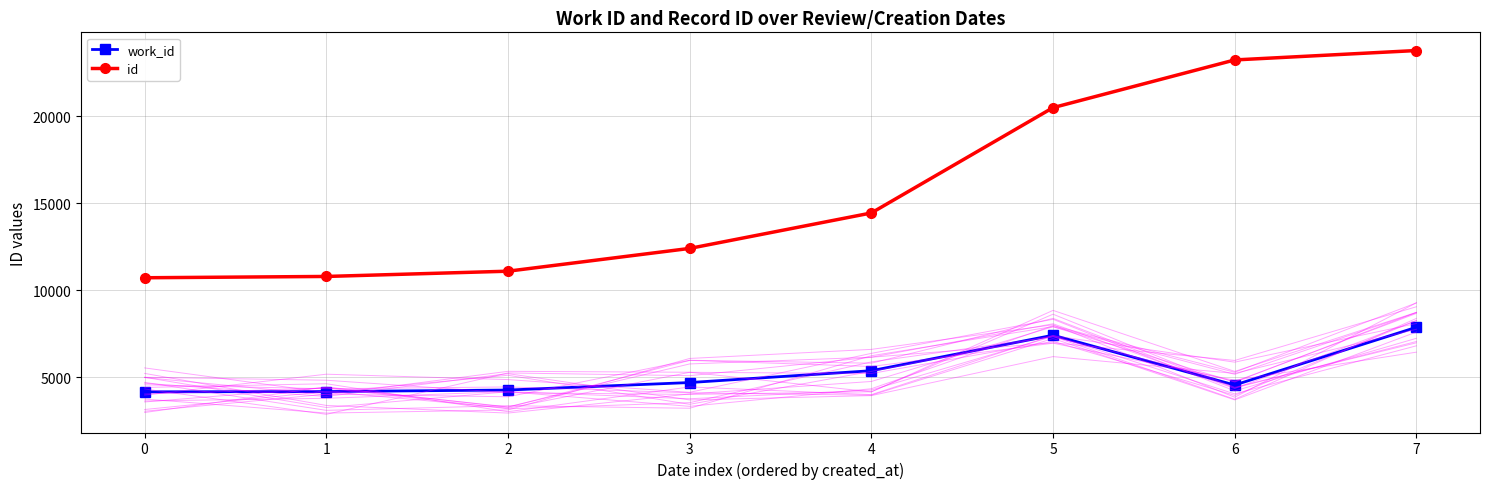

What is the value of the work_id point at the 1st from the left?

4151